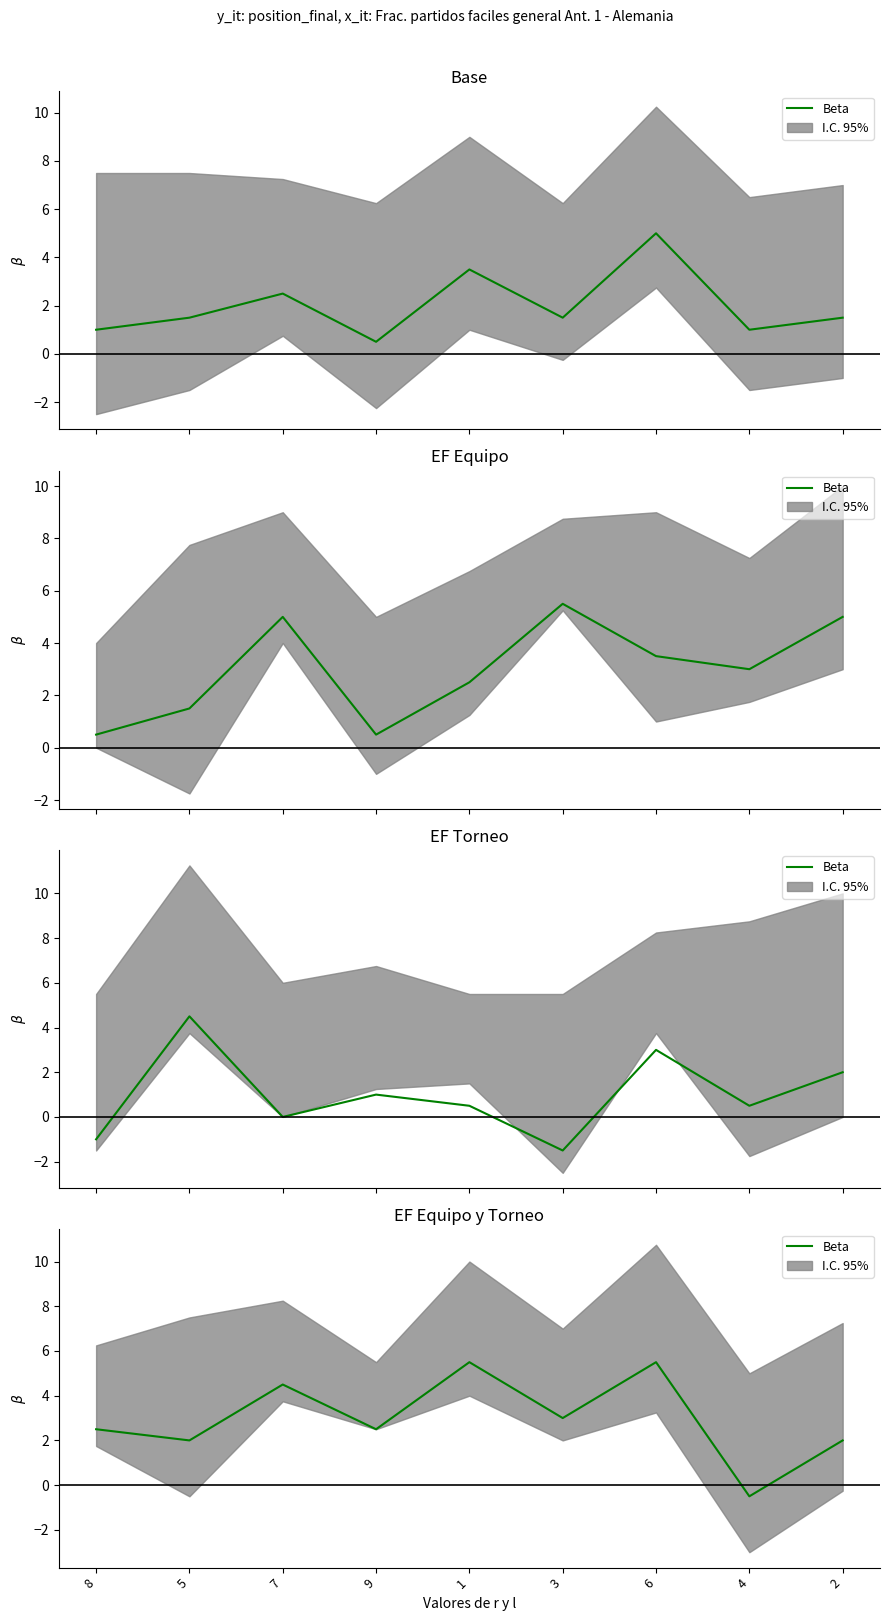

How many interior local valleys (lower than both neighbors) does the data have?

4